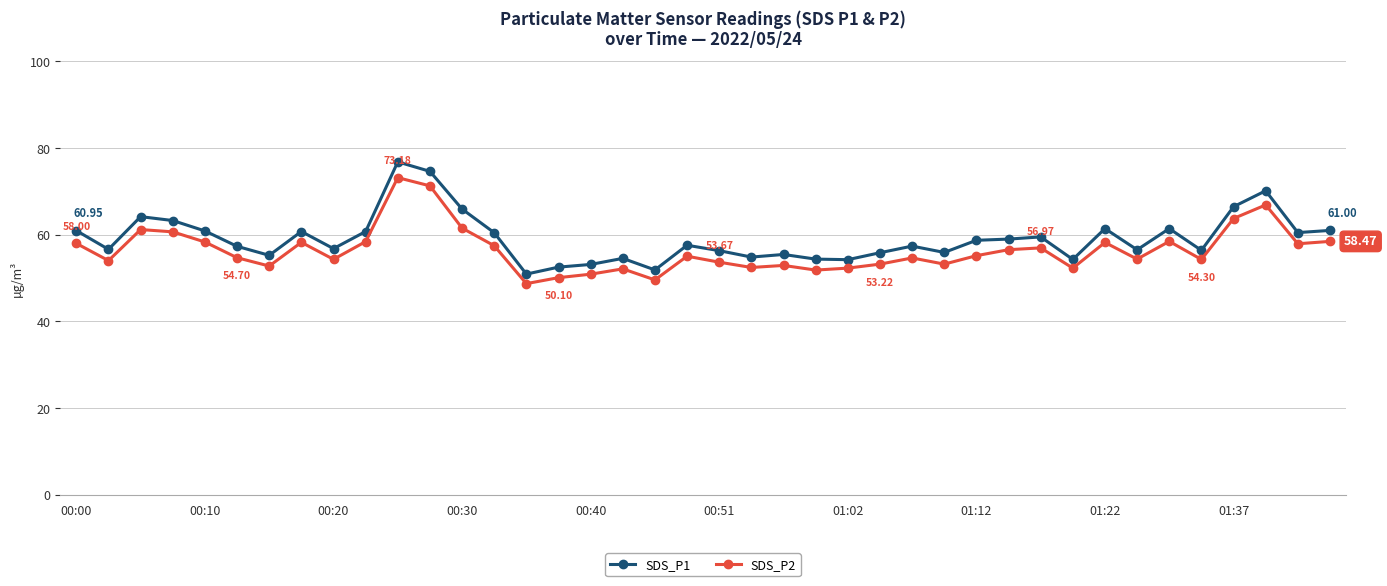

How many lines are shown in the chart?

2